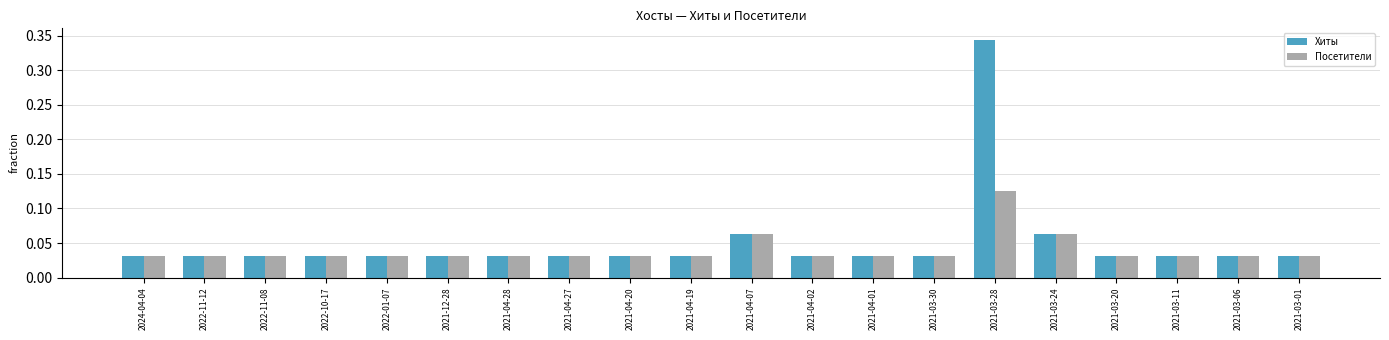

Which category has the highest value in the Посетители series?

2021-03-28